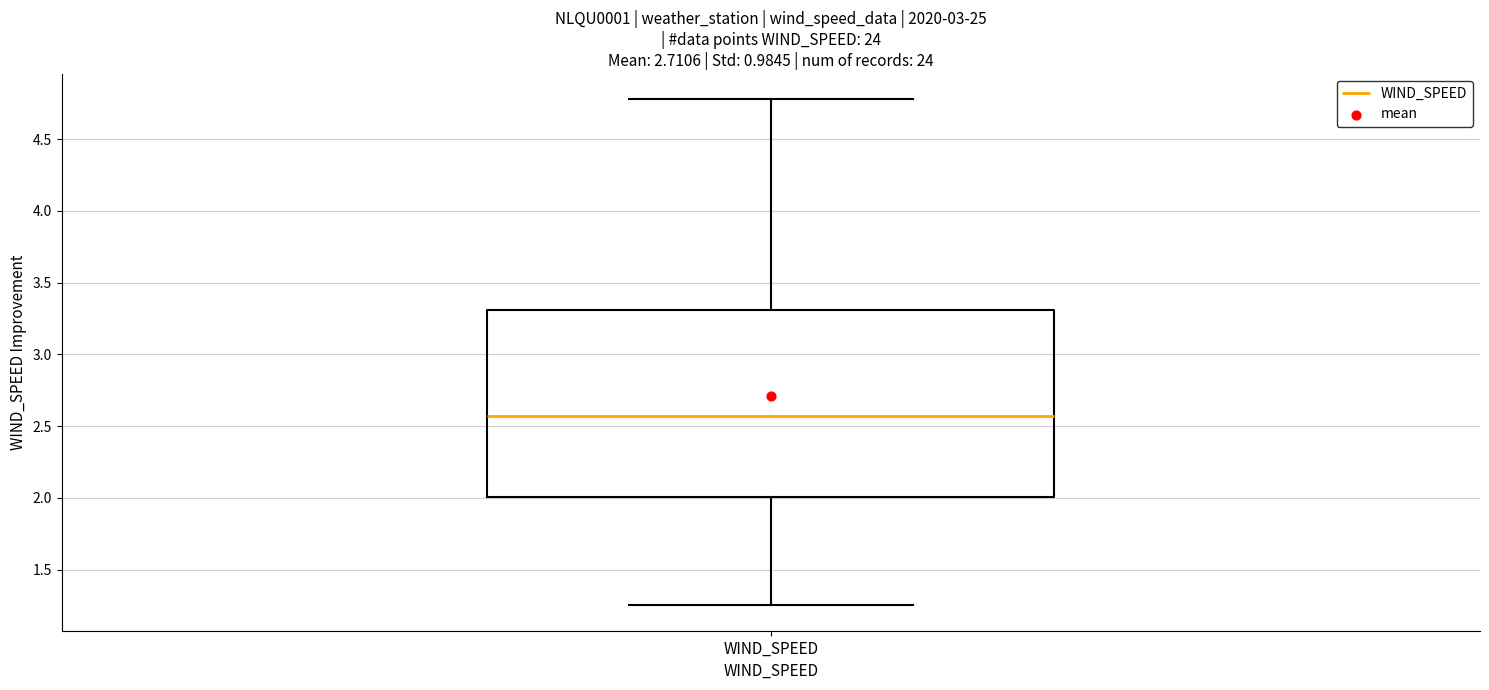

Read this box plot against the y-axis: the position of the median line, the range covered by the box, and the ends of both whiskers. The values are not printed on the chart, so give them approximately, as read against the axis.

median 2.55, box 2.00 to 3.30, whiskers 1.25 to 4.80